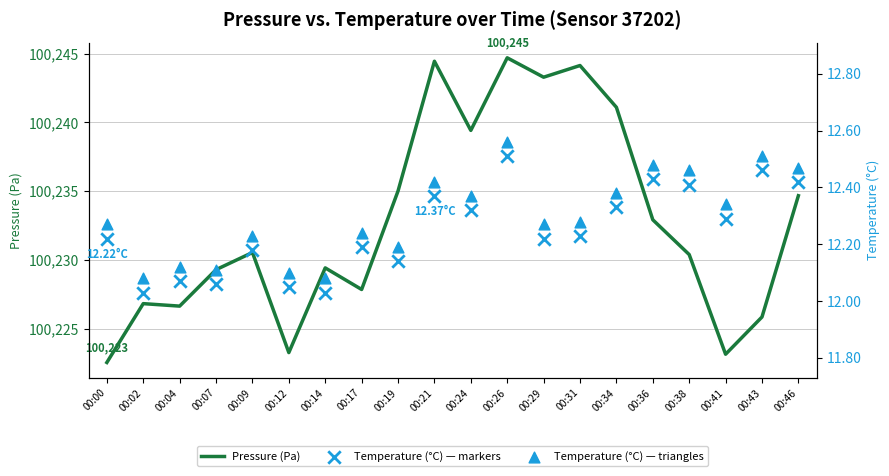

What is the total value across all series at 00:26?

100269.8